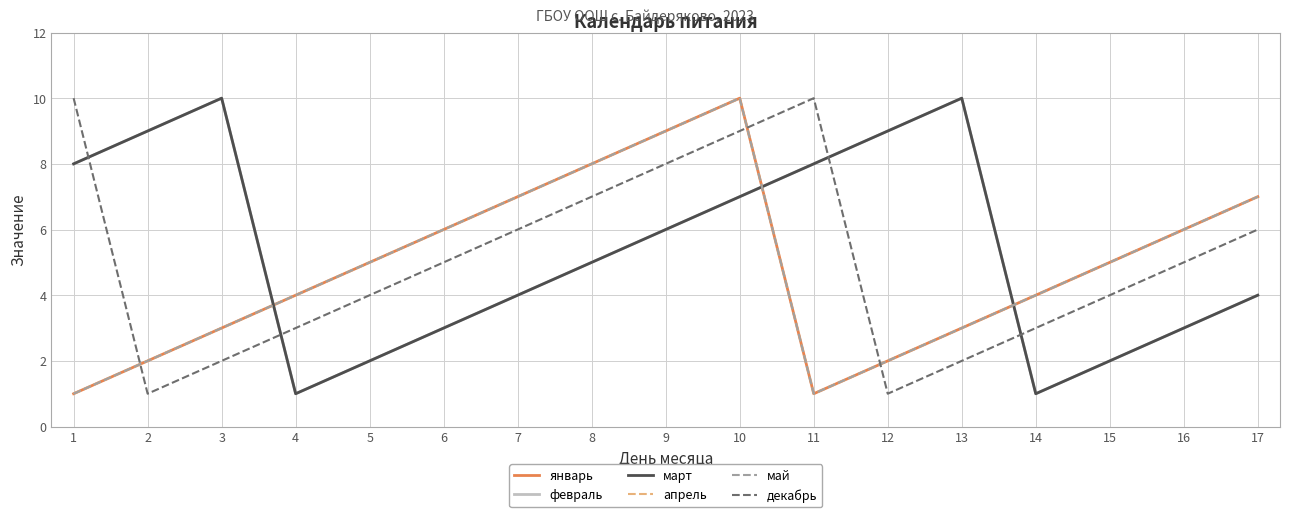

Does the chart have visible grid lines?

Yes